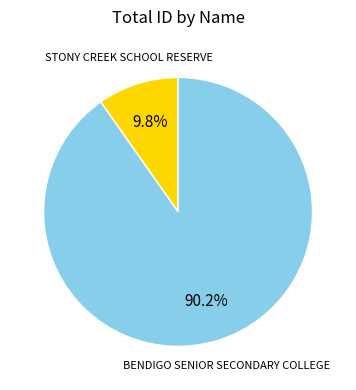

Is it true that BENDIGO SENIOR SECONDARY COLLEGE is 99% of the pie?

False